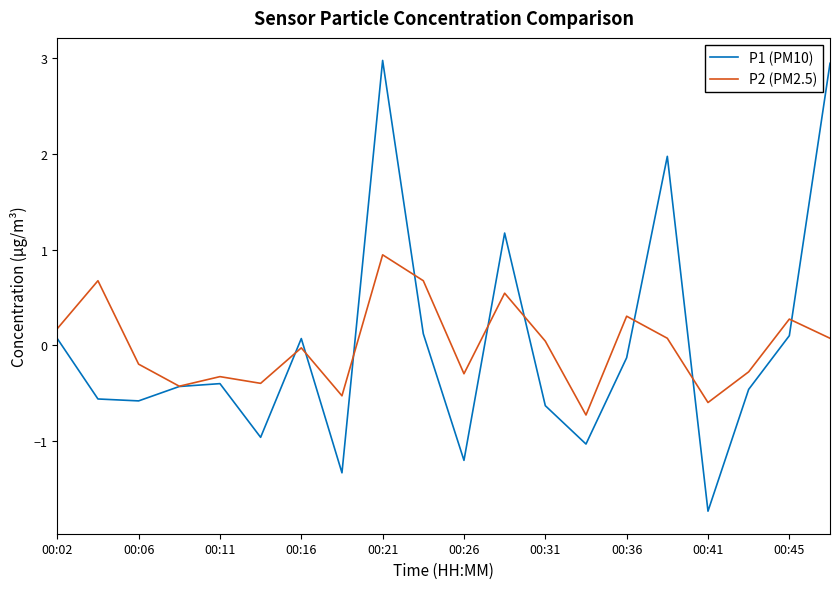

Which series has the largest range (max minus min)?

P1 (PM10)